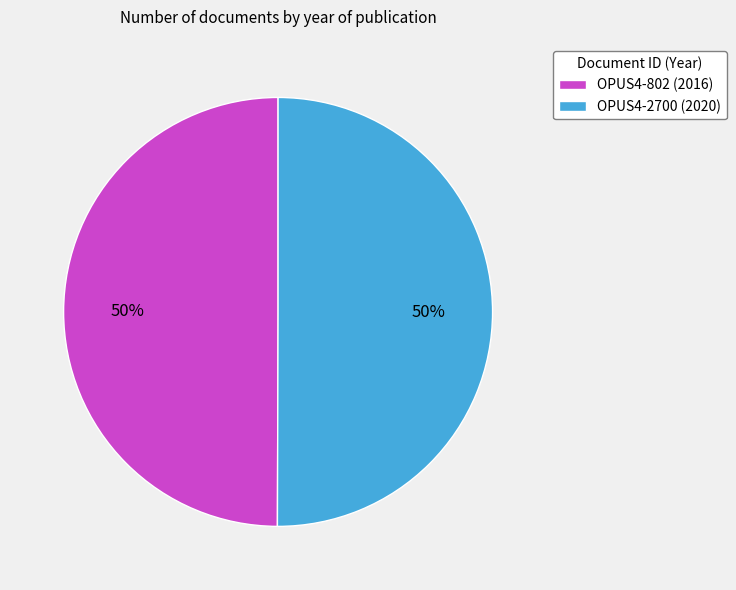

To the nearest percent, what is the combined percentage of OPUS4-2700 (2020) and OPUS4-802 (2016)?

100%